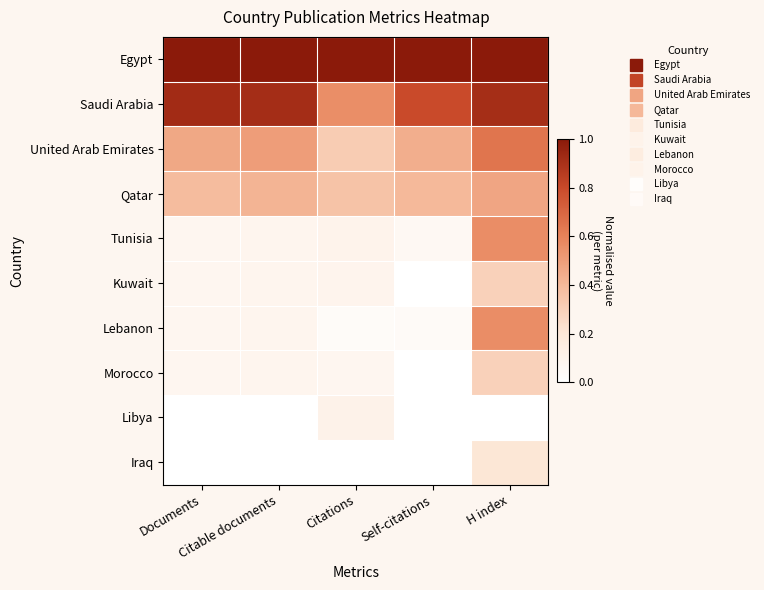

Rank the series at H index from highest to lowest value.

Egypt, Saudi Arabia, United Arab Emirates, Tunisia, Lebanon, Qatar, Kuwait, Morocco, Iraq, Libya